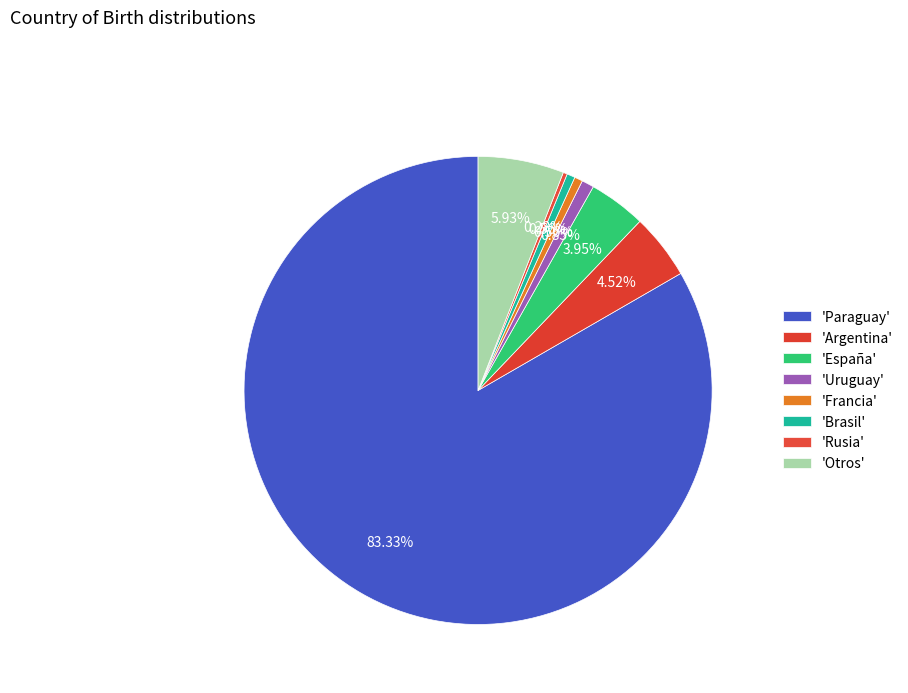

Count the number of slices in the pie.

8